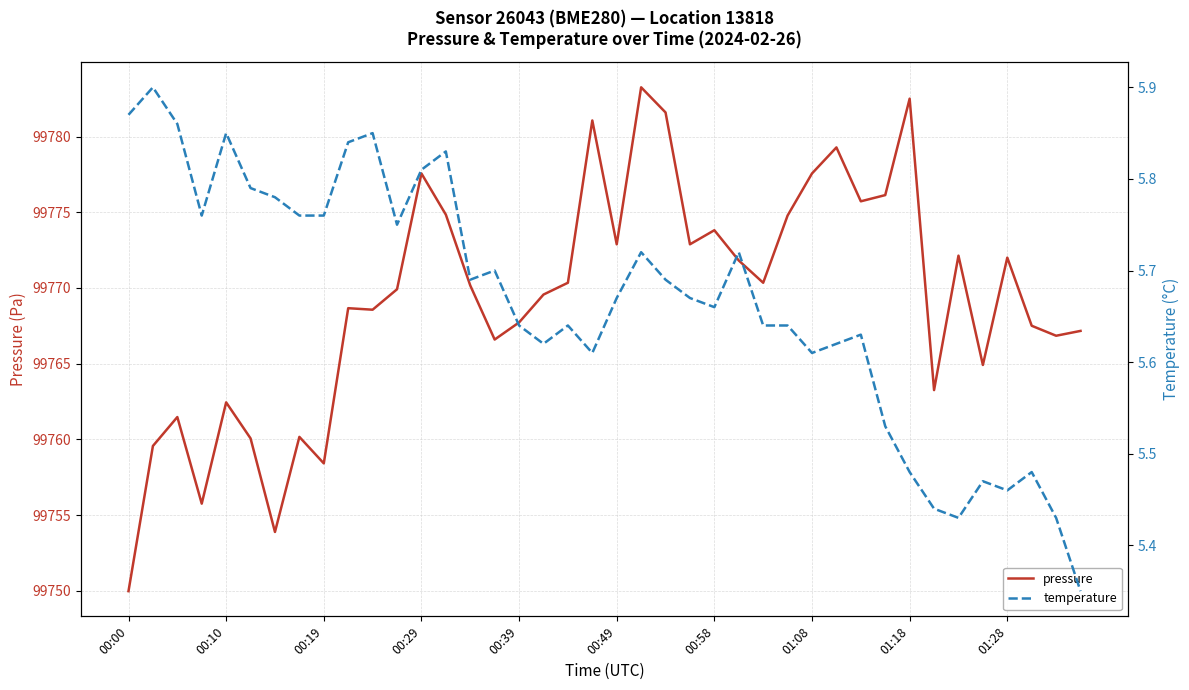

Rank the series by their average value, from lowest to highest.

temperature, pressure